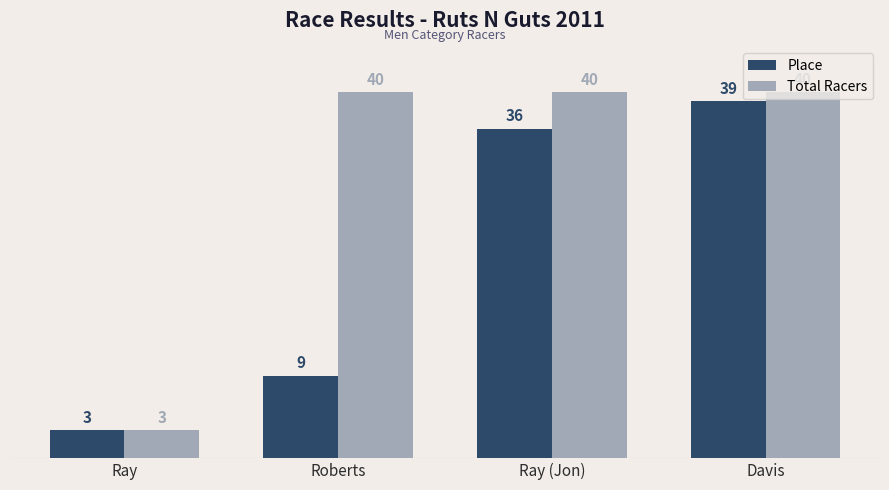

Reading left to right, extract all data points from this chart.

Place: Ray=3	Roberts=9	Ray (Jon)=36	Davis=39
Total Racers: Ray=3	Roberts=40	Ray (Jon)=40	Davis=40